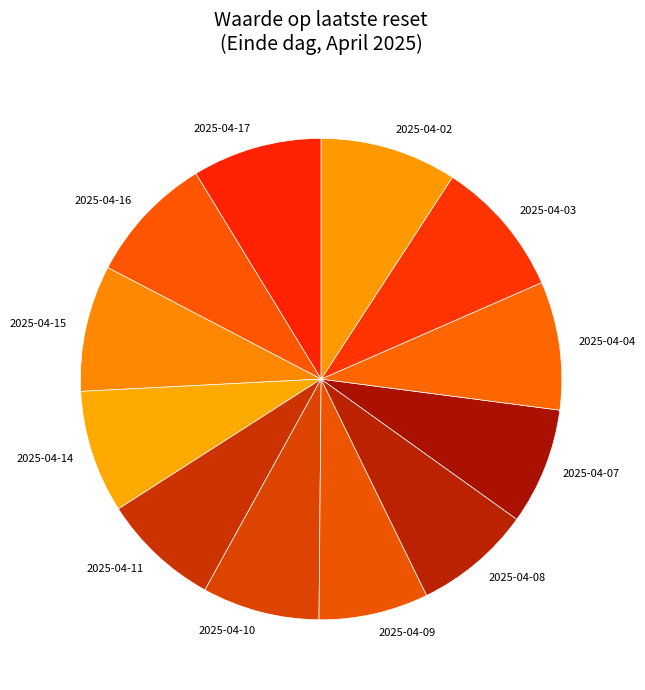

Approximately how many times larger is the value at 2025-04-09 compared to 2025-04-08?

0.9